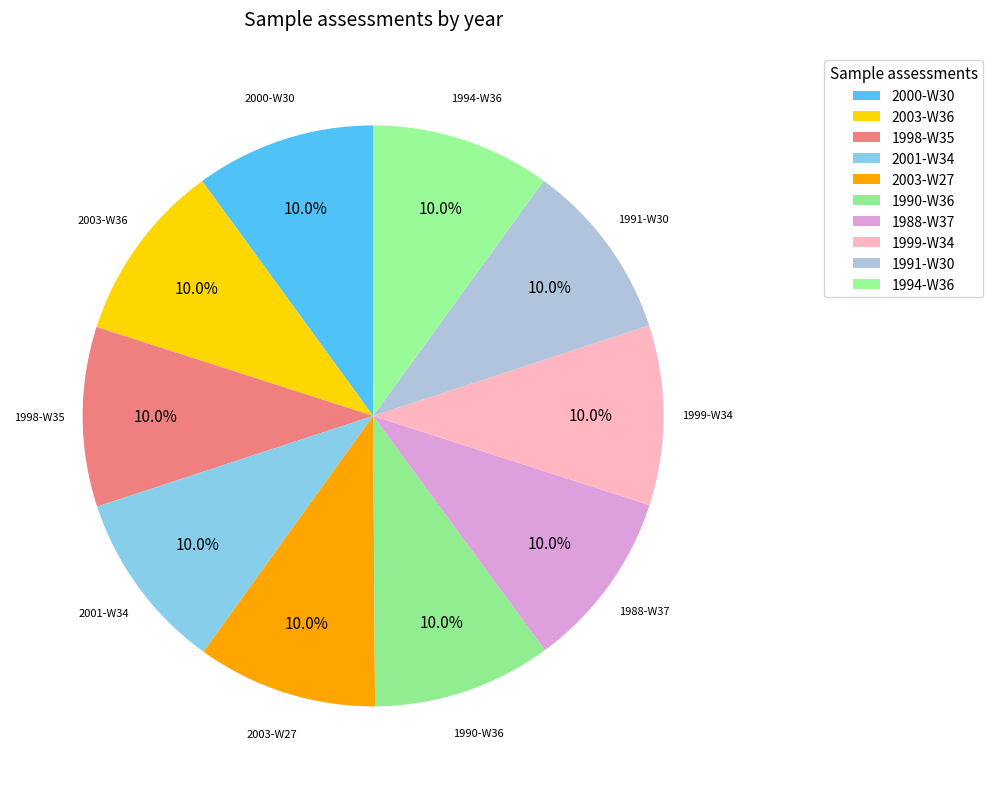

Rank the categories by value from lowest to highest.

1988-W37, 1990-W36, 1991-W30, 1994-W36, 1998-W35, 1999-W34, 2000-W30, 2001-W34, 2003-W36, 2003-W27